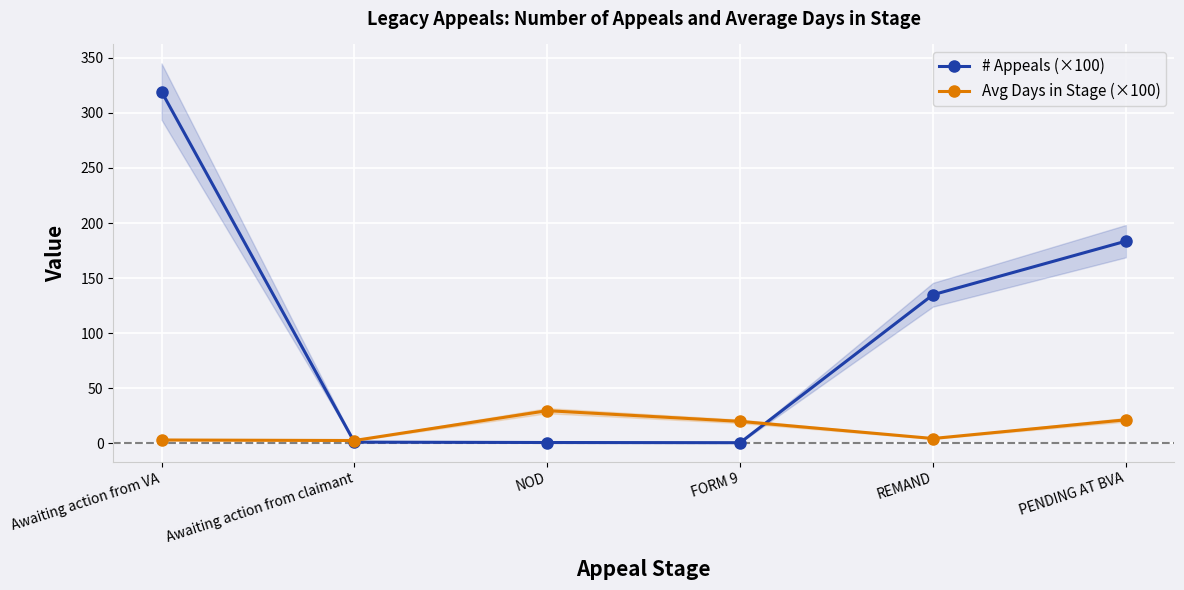

What is the label of the 5th point from the right?

Awaiting action from claimant